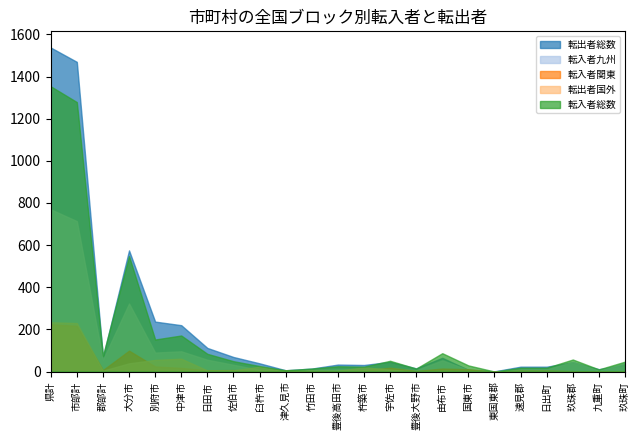

Does the chart have visible grid lines?

No